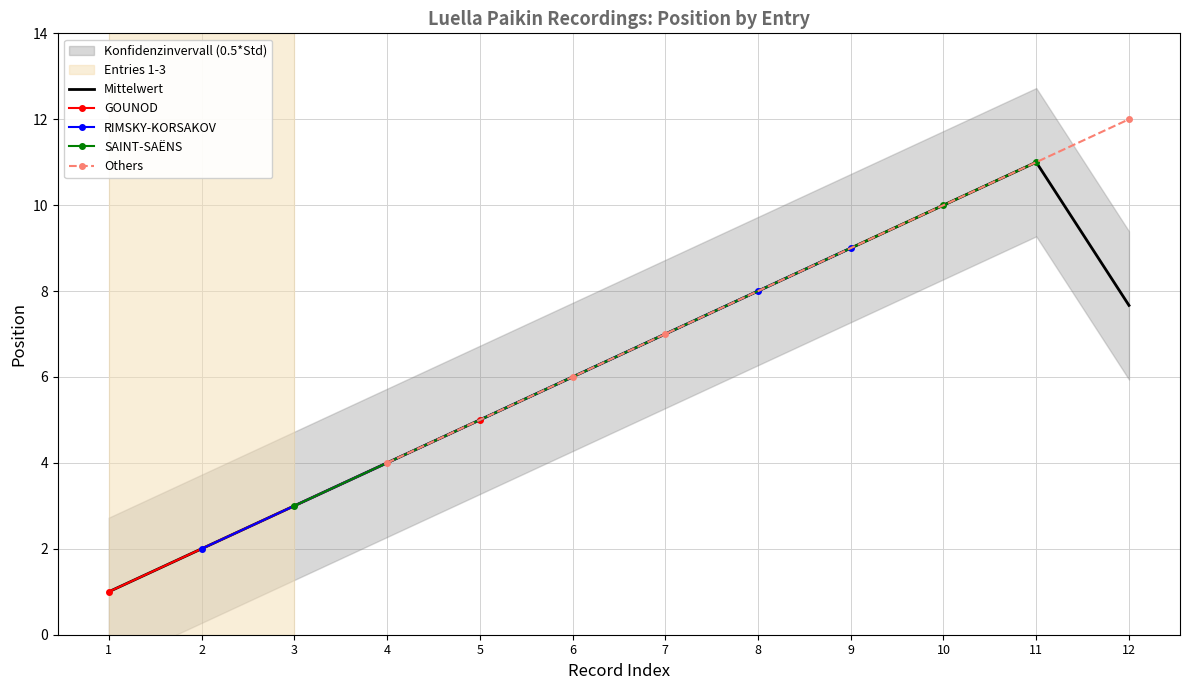

List the labels in order of Mittelwert value, largest first.

11, 10, 9, 8, 12, 7, 6, 5, 4, 3, 2, 1